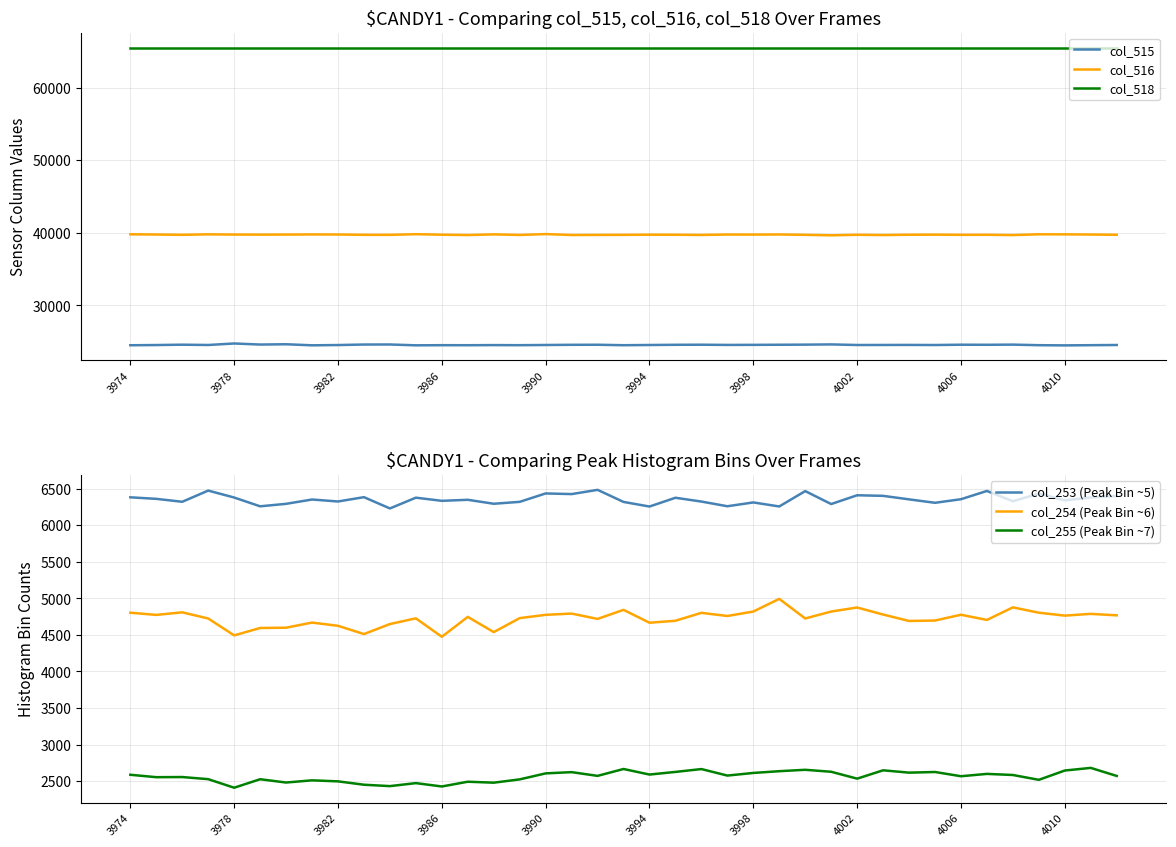

True or false: col_518 and col_515 cross at least once.

False